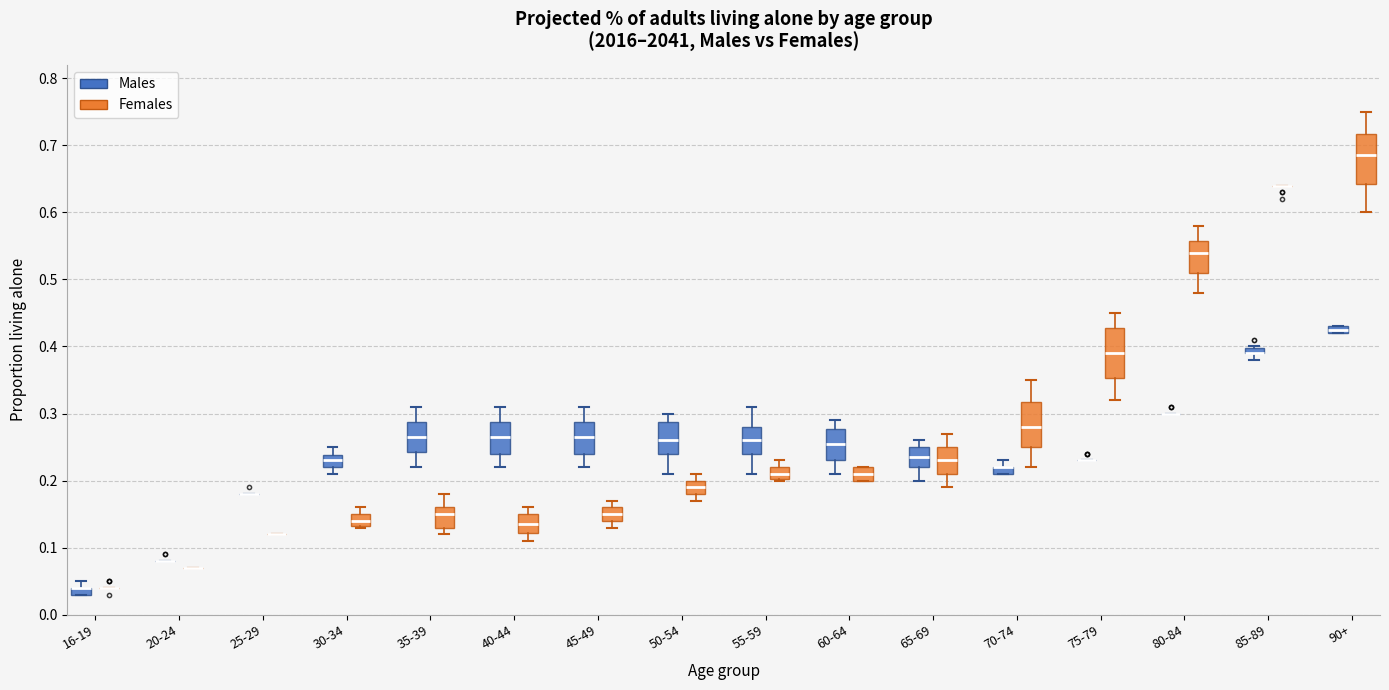

Where does the median line of the box for 30-34 (Females) sit on the y-axis? The values are not printed on the chart, so give them approximately, as read against the axis.

0.14